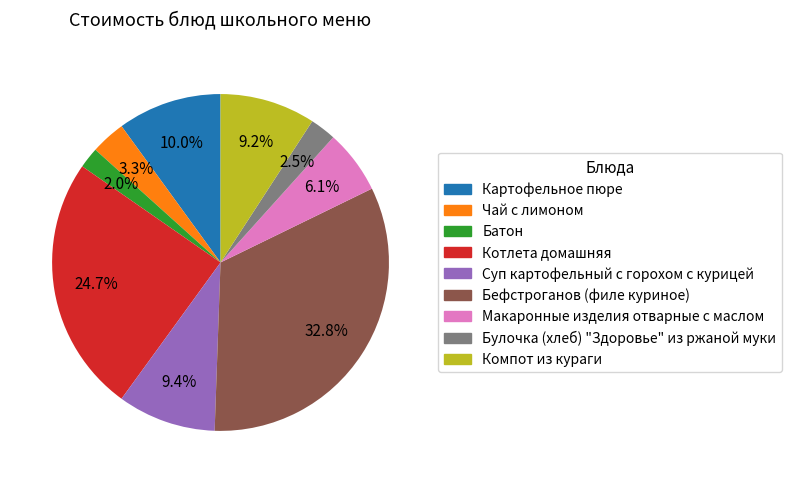

To the nearest percent, what is the average slice percentage?

11%